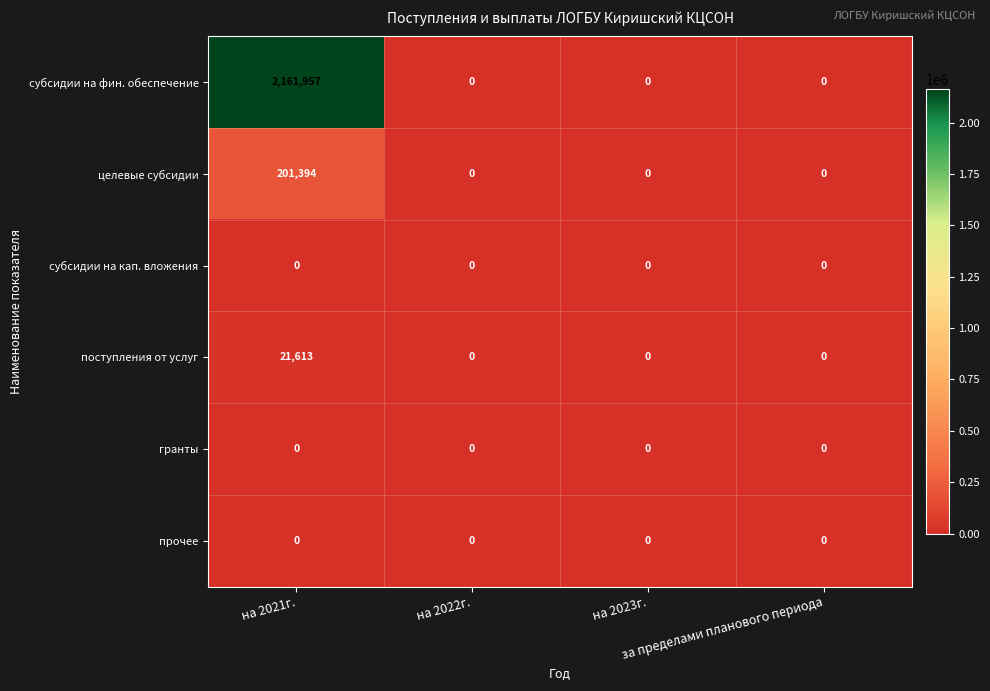

At which category is the sum across all series the highest?

на 2021г.